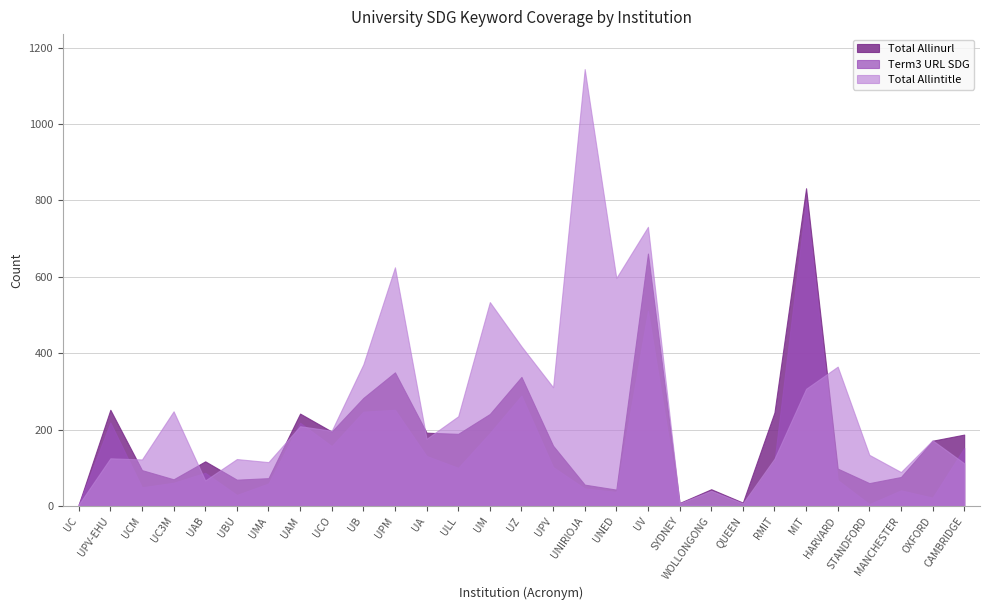

Between UB and CAMBRIDGE, which series saw the biggest shift?

Total Allintitle